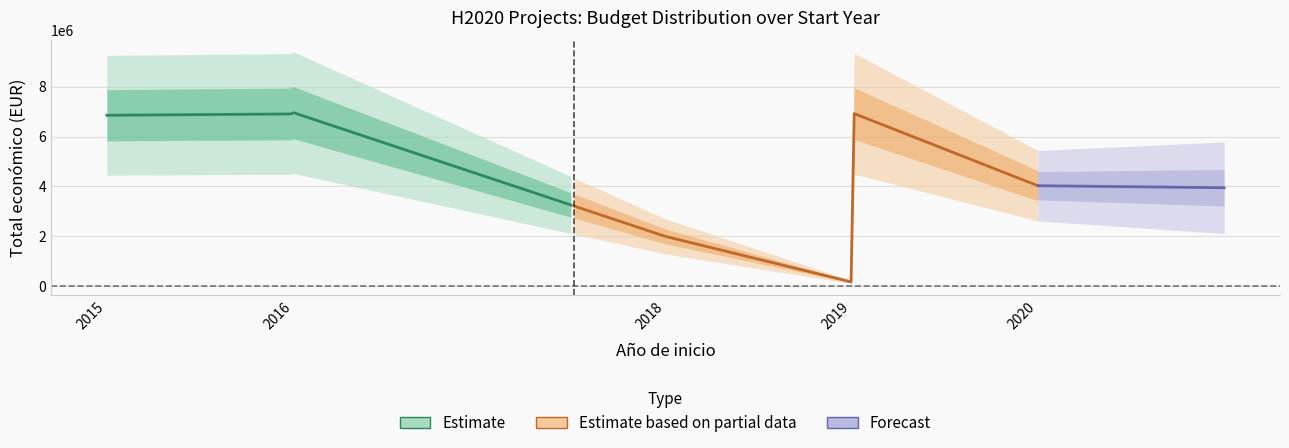

Between 2019 and 2016, which is larger?

2016